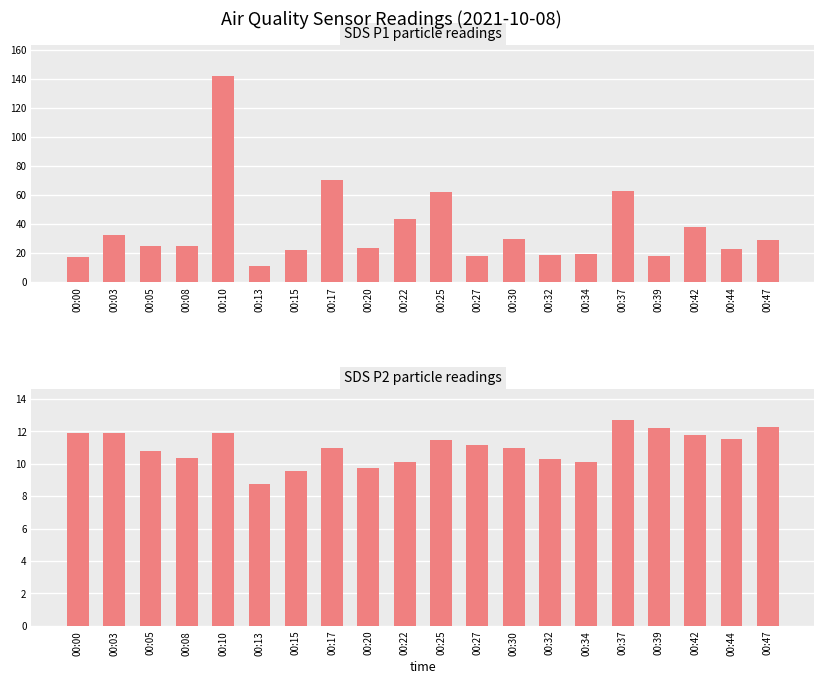

Reading left to right, list all the values displayed in this chart.

SDS_P1: 00:00=17.2	00:03=32.6	00:05=24.8	00:08=24.8	00:10=142.3	00:13=11.1	00:15=21.7	00:17=70.3	00:20=23.6	00:22=43.2	00:25=62.0	00:27=17.8	00:30=29.6	00:32=18.7	00:34=19.1	00:37=62.6	00:39=18.0	00:42=37.8	00:44=22.5	00:47=29.3
SDS_P2: 00:00=11.9	00:03=11.9	00:05=10.8	00:08=10.3	00:10=11.9	00:13=8.8	00:15=9.6	00:17=11.0	00:20=9.8	00:22=10.1	00:25=11.4	00:27=11.2	00:30=10.9	00:32=10.3	00:34=10.1	00:37=12.7	00:39=12.2	00:42=11.8	00:44=11.5	00:47=12.3